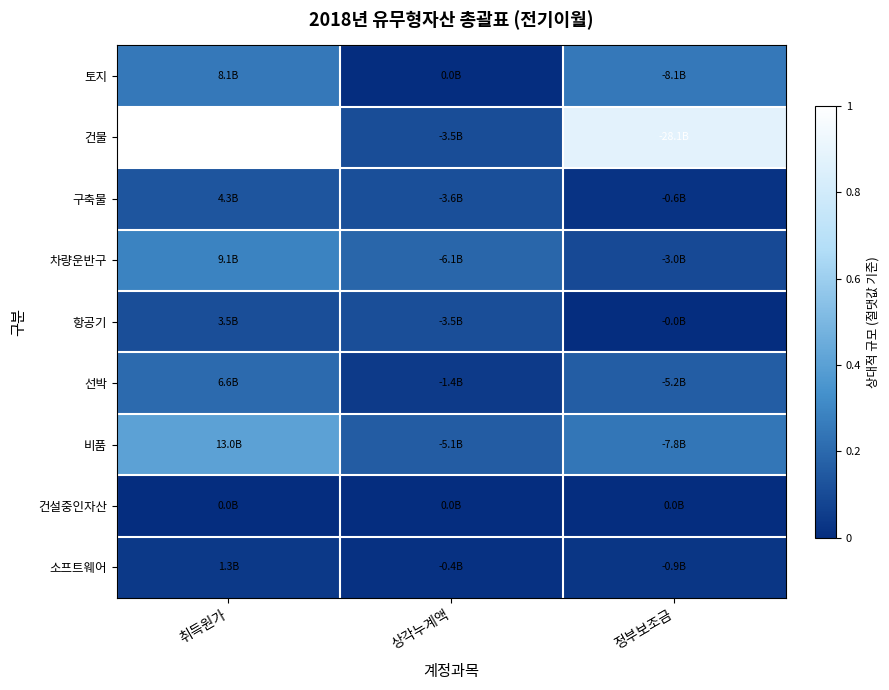

At which category is the sum across all series the highest?

취득원가